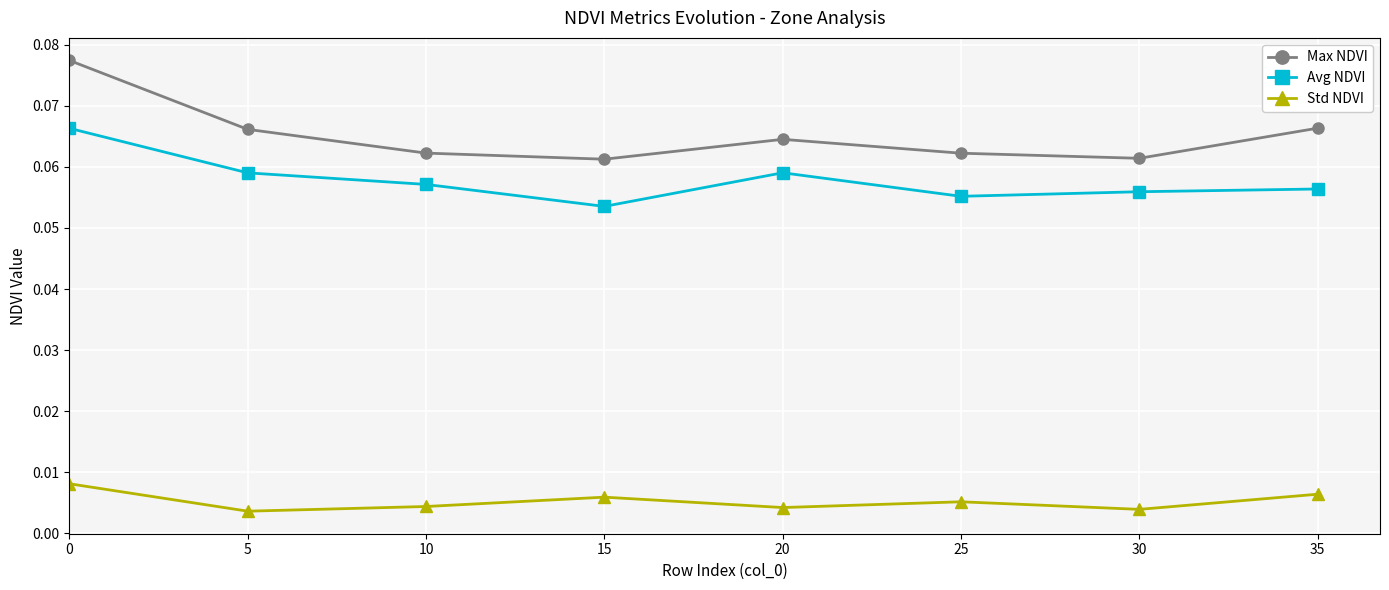

The value of Max NDVI at 5 is 0.0. True or false?

False